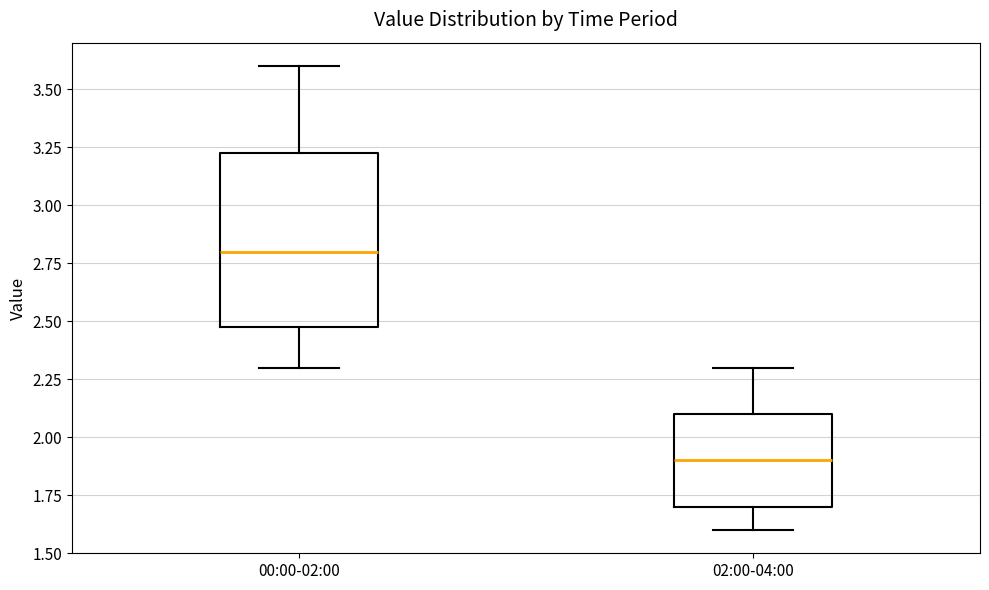

Reading left to right, transcribe this box plot: for each box, give where its median line is, the range the box spans, and where its two whiskers end, as read against the y-axis. The values are not printed on the chart, so give them approximately, as read against the axis.

00:00-02:00: median 2.80, box 2.50 to 3.25, whiskers 2.30 to 3.60
02:00-04:00: median 1.90, box 1.70 to 2.10, whiskers 1.60 to 2.30